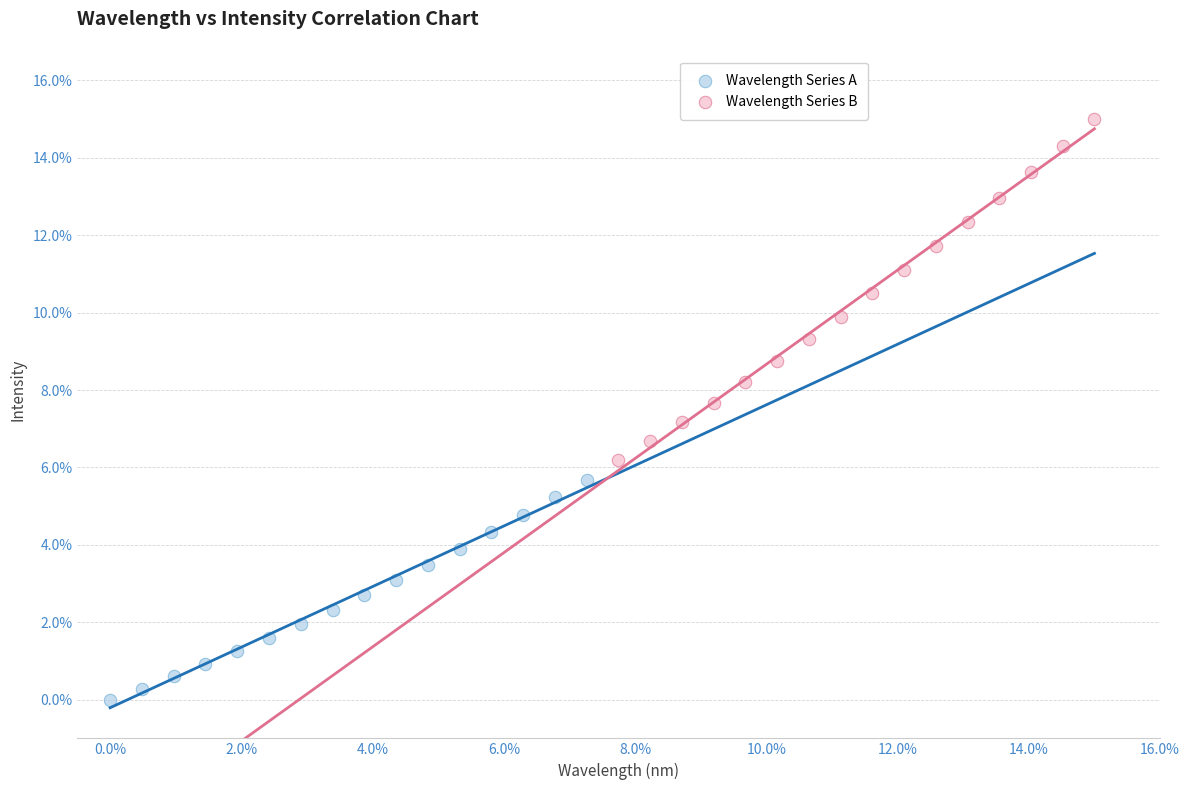

Which series contains the highest Y value?

Wavelength Series B